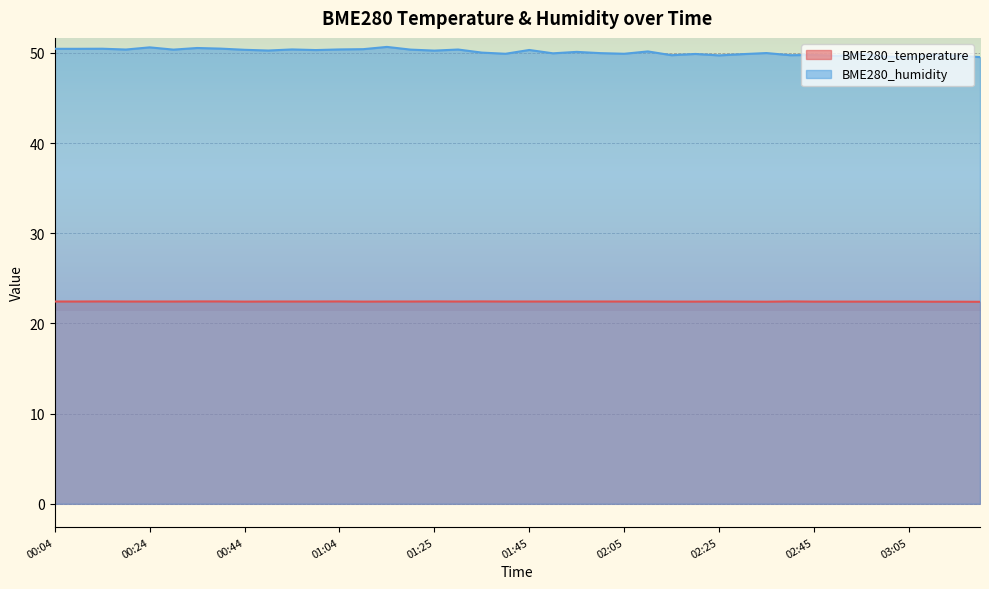

Which category has the highest value in the BME280_temperature series?

00:14